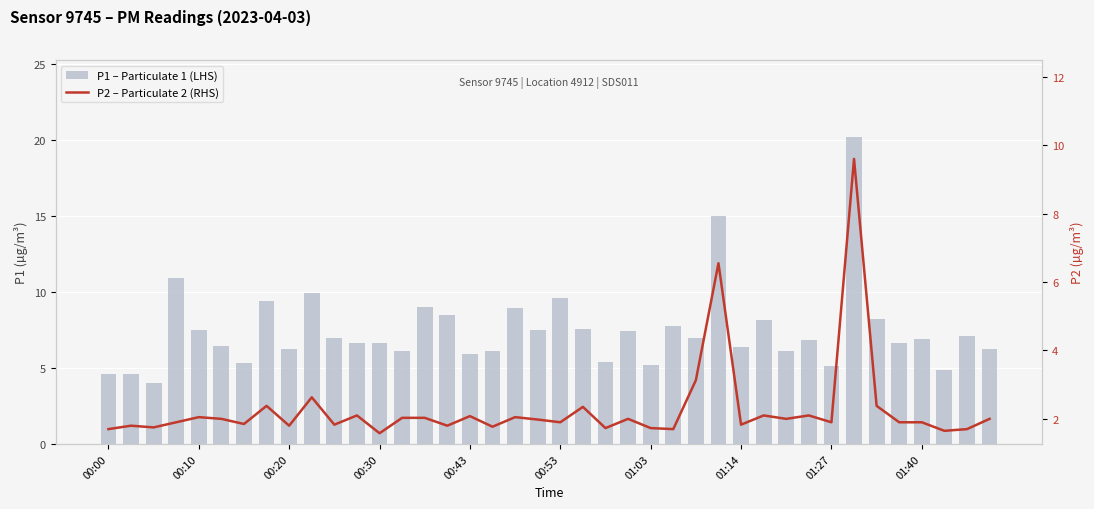

The P2 – Particulate 2 (RHS) series shows 2.1 at 11. True or false?

True